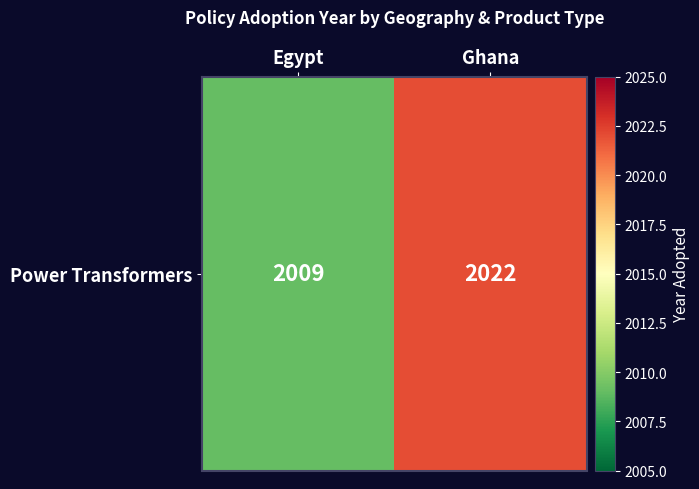

What is the sum of the values at Ghana and Egypt?

4031